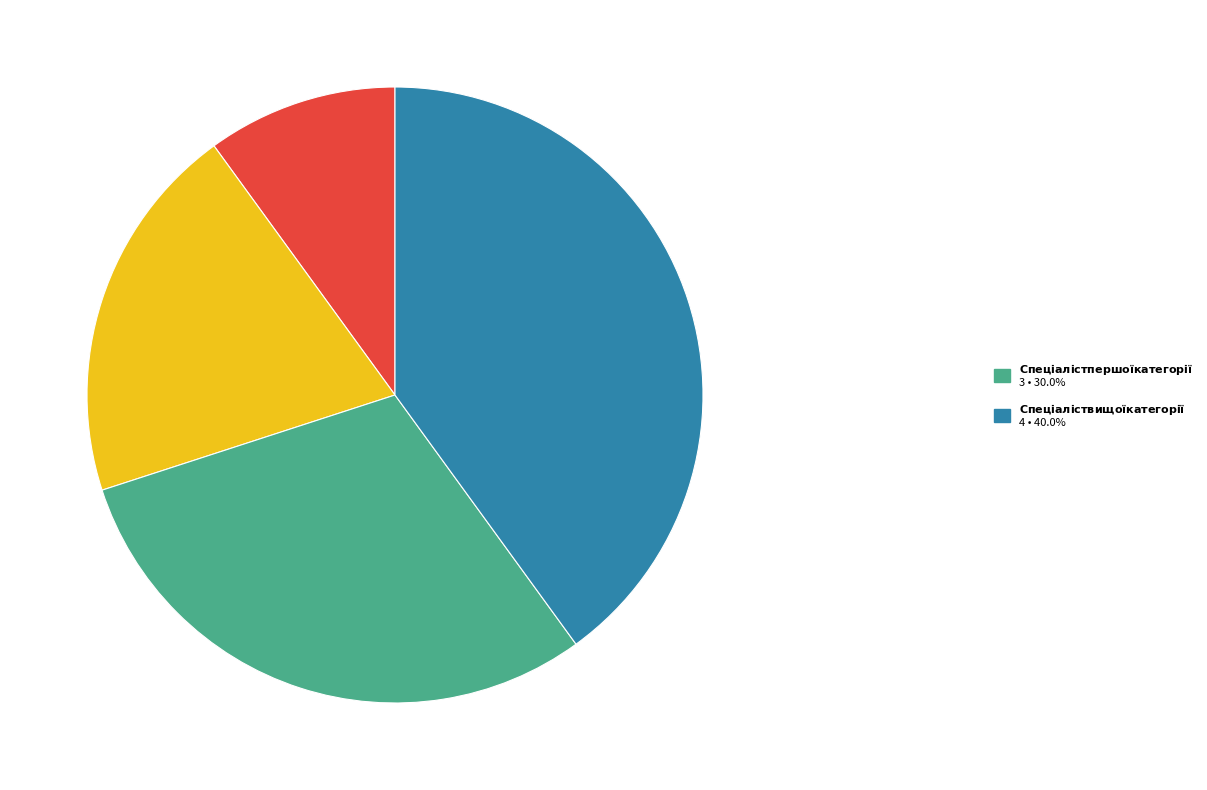

Is there a majority slice in this chart?

No